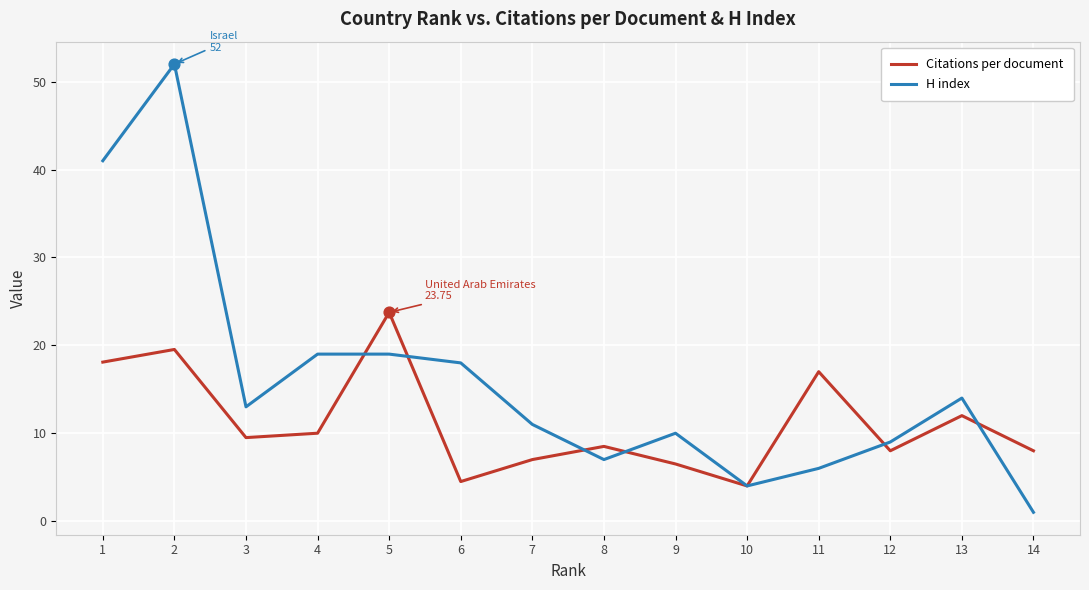

Which series has the widest spread of values?

H index